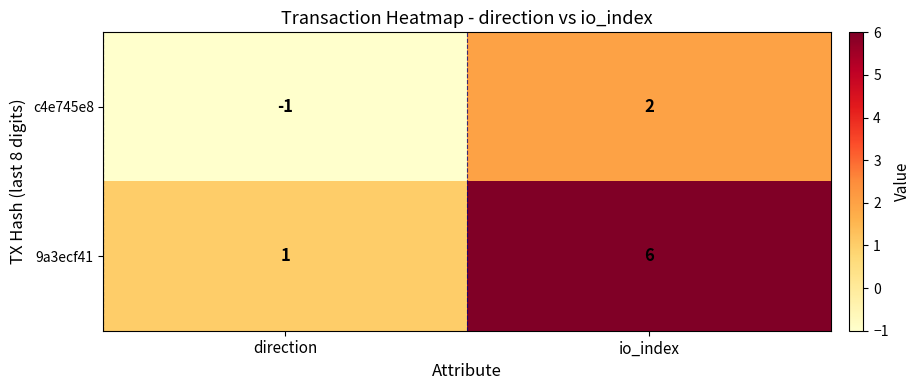

Reading left to right, extract all data points from this chart.

c4e745e8: -1	2
9a3ecf41: 1	6